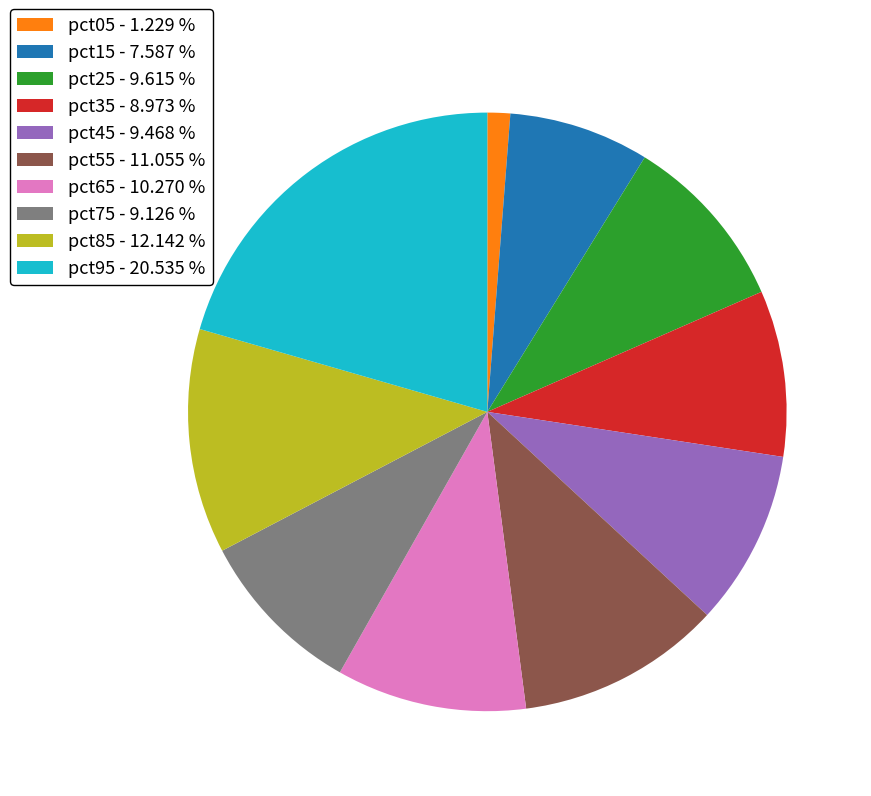

What is the smallest slice in the pie chart?

pct05